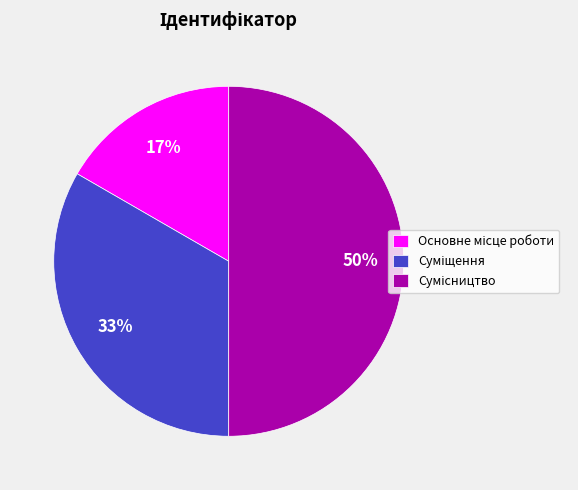

To the nearest percent, what is the difference between the largest and smallest slice percentages?

33%